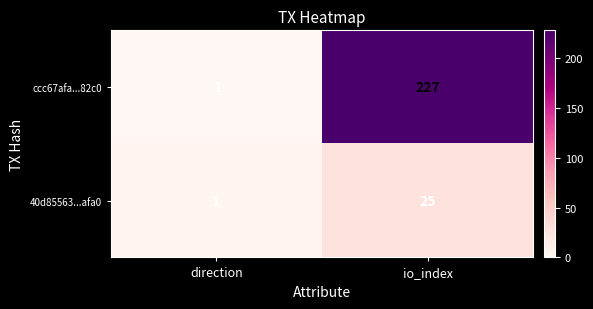

Reading left to right, transcribe all the data shown in this chart.

ccc67afa...82c0: -1	227
40d85563...afa0: 1	25